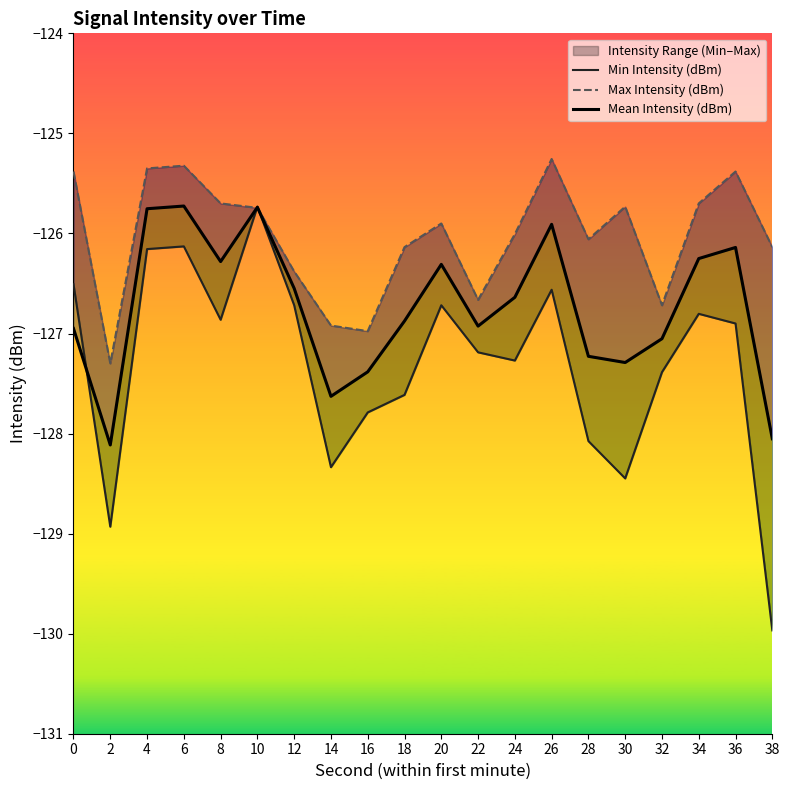

Where is the first local minimum for Mean Intensity (dBm)?

2